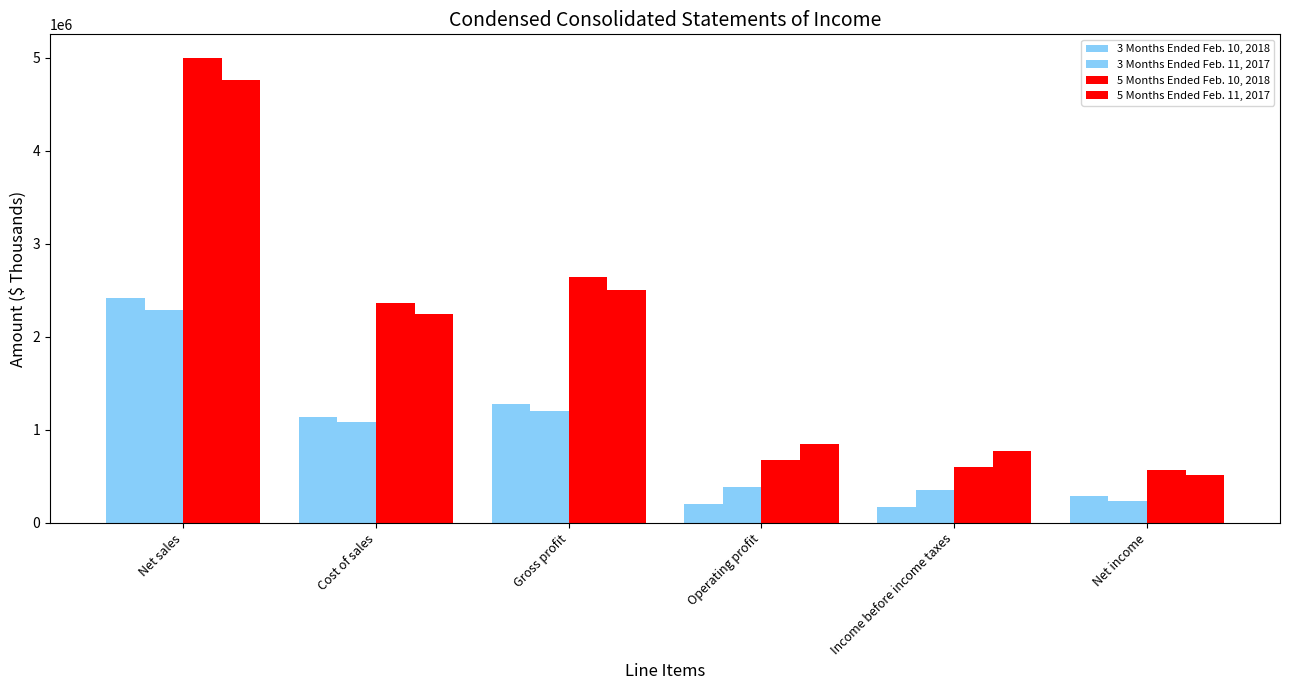

Reading right to left, list all the values displayed in this chart.

3 Months Ended Feb. 10, 2018: 289530	165758	205098	1277046	1135980	2413026
3 Months Ended Feb. 11, 2017: 237145	349771	383969	1205536	1083683	2289219
5 Months Ended Feb. 10, 2018: 570533	595623	673852	2642893	2359263	5002156
5 Months Ended Feb. 11, 2017: 515270	775367	842871	2507077	2249988	4757065